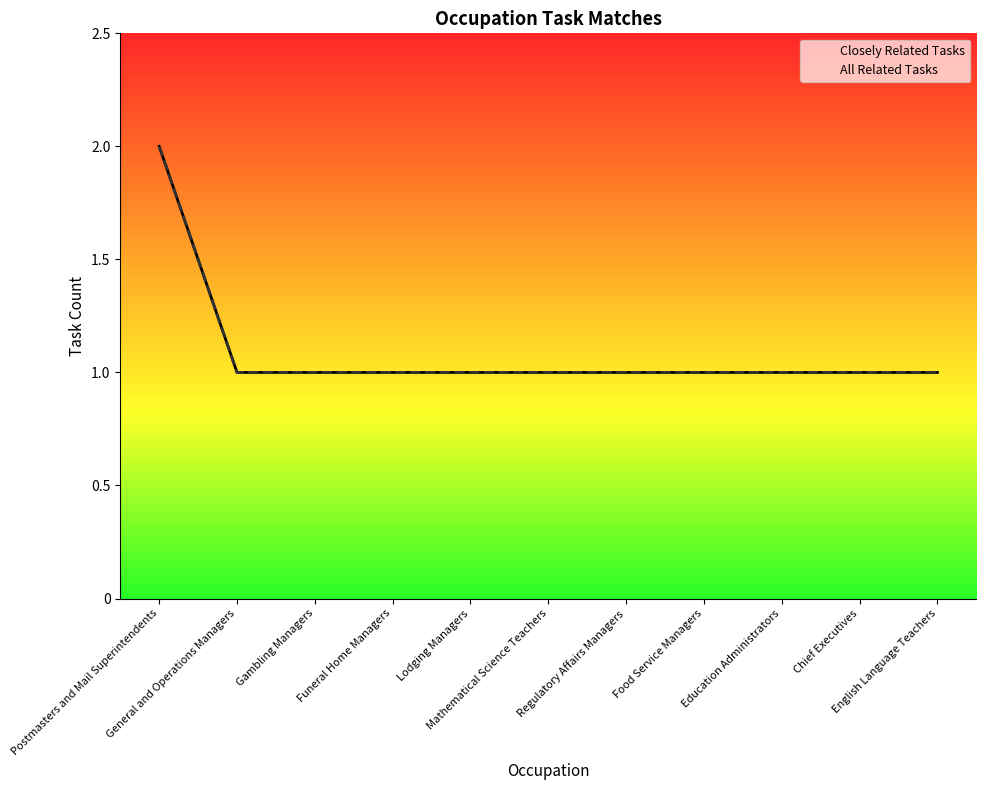

What are all the series names shown in the legend?

Closely Related Tasks, All Related Tasks